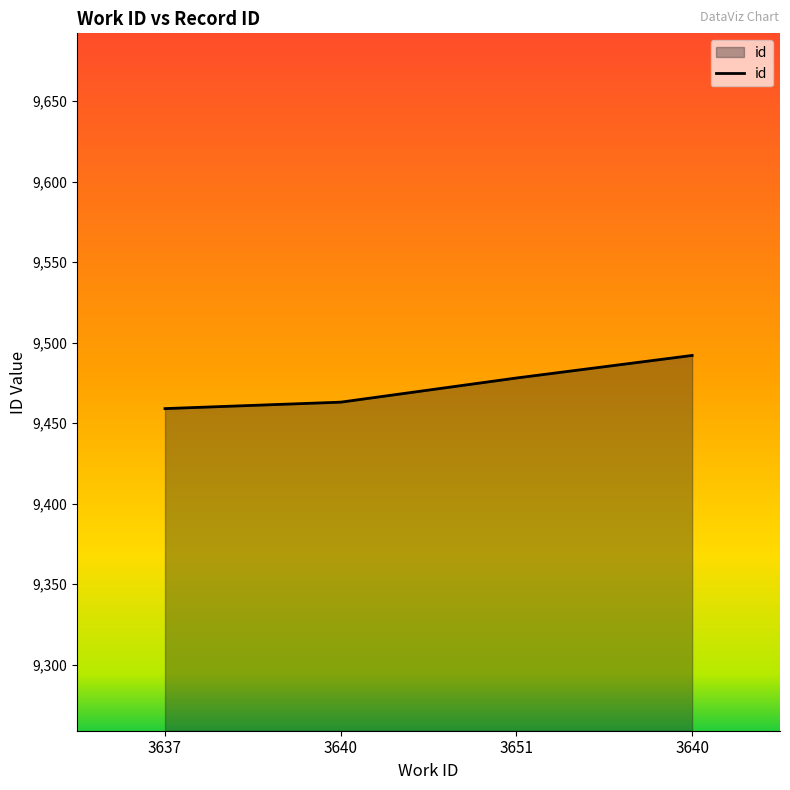

Which category has the highest value across all series?

3640